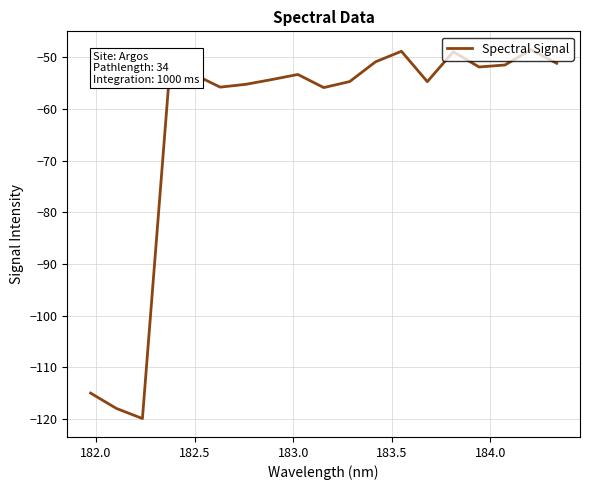

What is the difference between the maximum and minimum values?

71.4